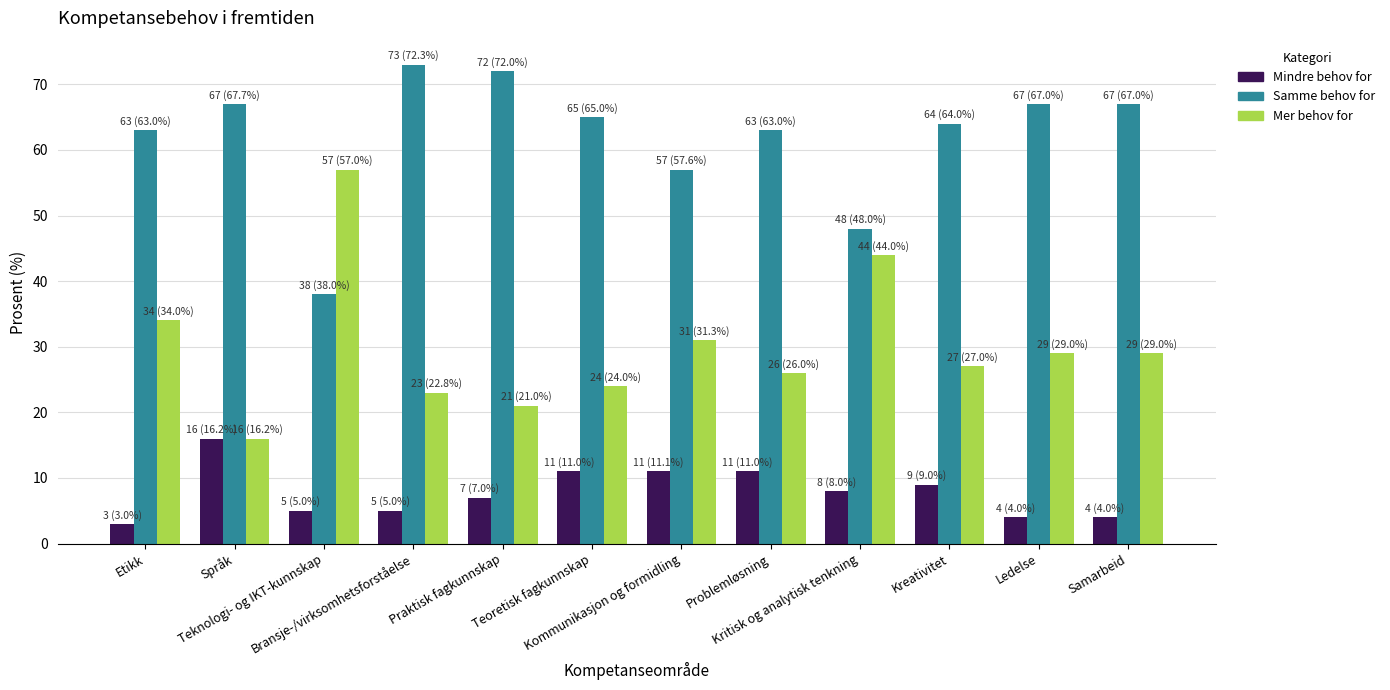

Which category has the lowest value in the Mer behov for series?

Språk